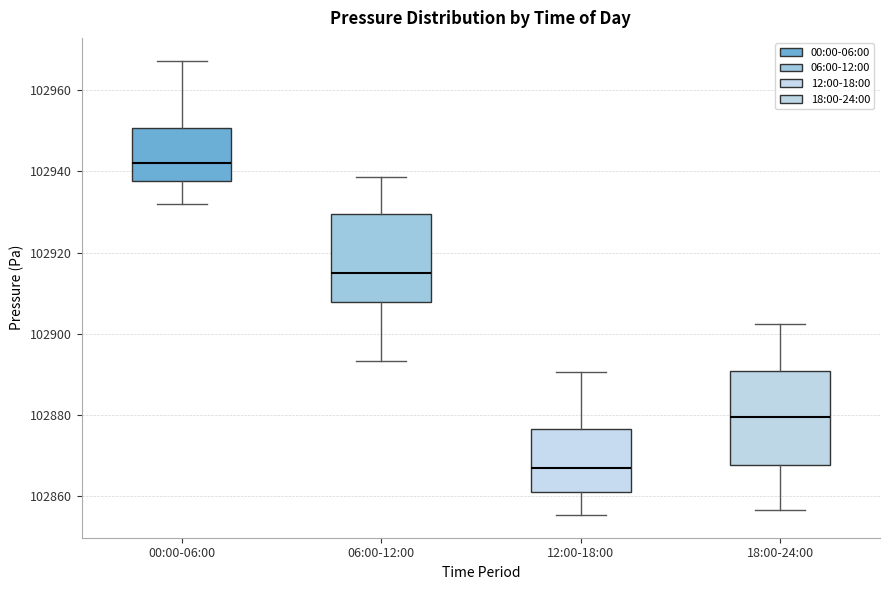

Reading left to right, read every box against the y-axis: the position of its median line, the range the box covers, and the ends of its whiskers. The values are not printed on the chart, so give them approximately, as read against the axis.

00:00-06:00: median 102942, box 102938 to 102950, whiskers 102932 to 102968
06:00-12:00: median 102914, box 102908 to 102930, whiskers 102894 to 102938
12:00-18:00: median 102868, box 102862 to 102876, whiskers 102856 to 102890
18:00-24:00: median 102880, box 102868 to 102890, whiskers 102856 to 102902